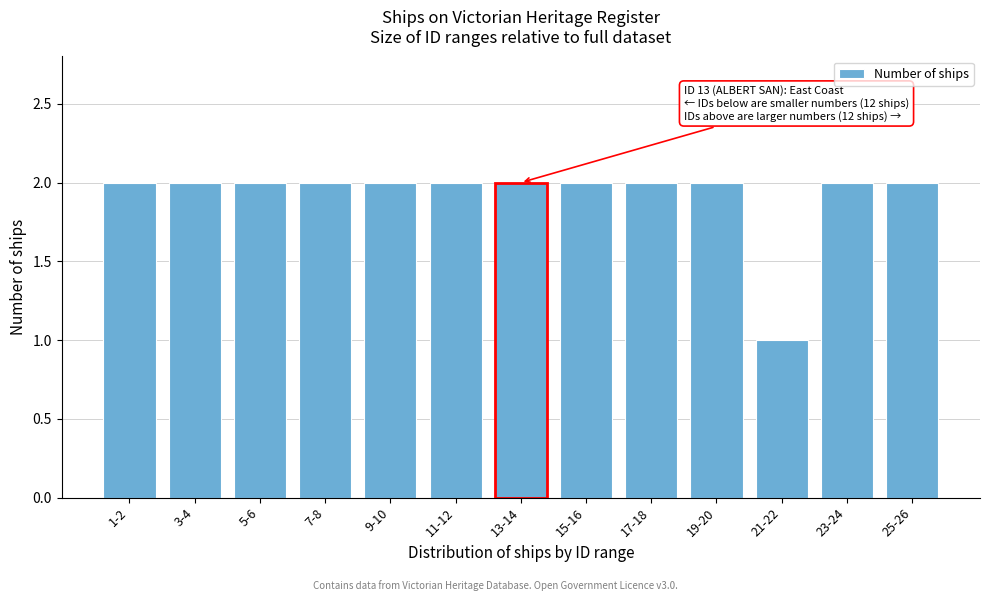

Reading left to right, transcribe all the data shown in this chart.

2	2	2	2	2	2	2	2	2	2	1	2	2